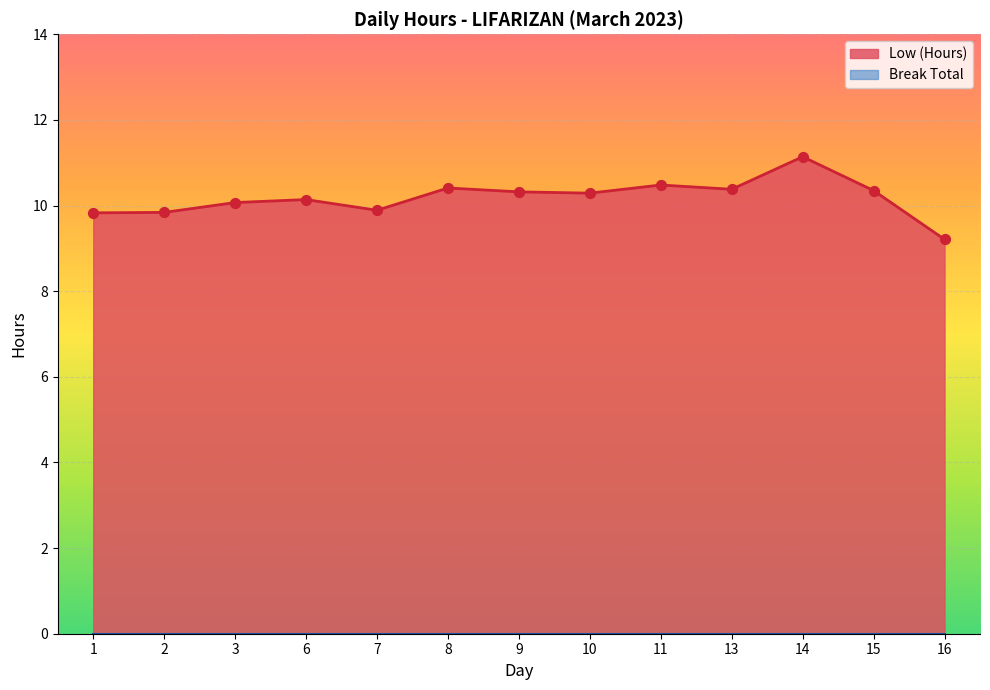

Which has a higher value, 3 or 2?

3